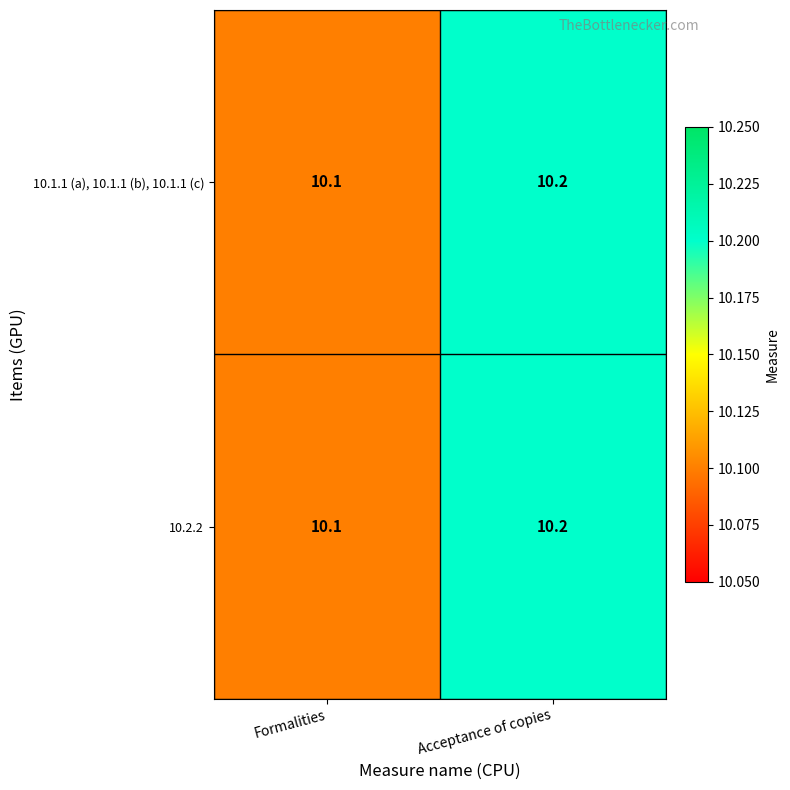

At which label is 10.1.1 (a), 10.1.1 (b), 10.1.1 (c) closest to 10?

Formalities